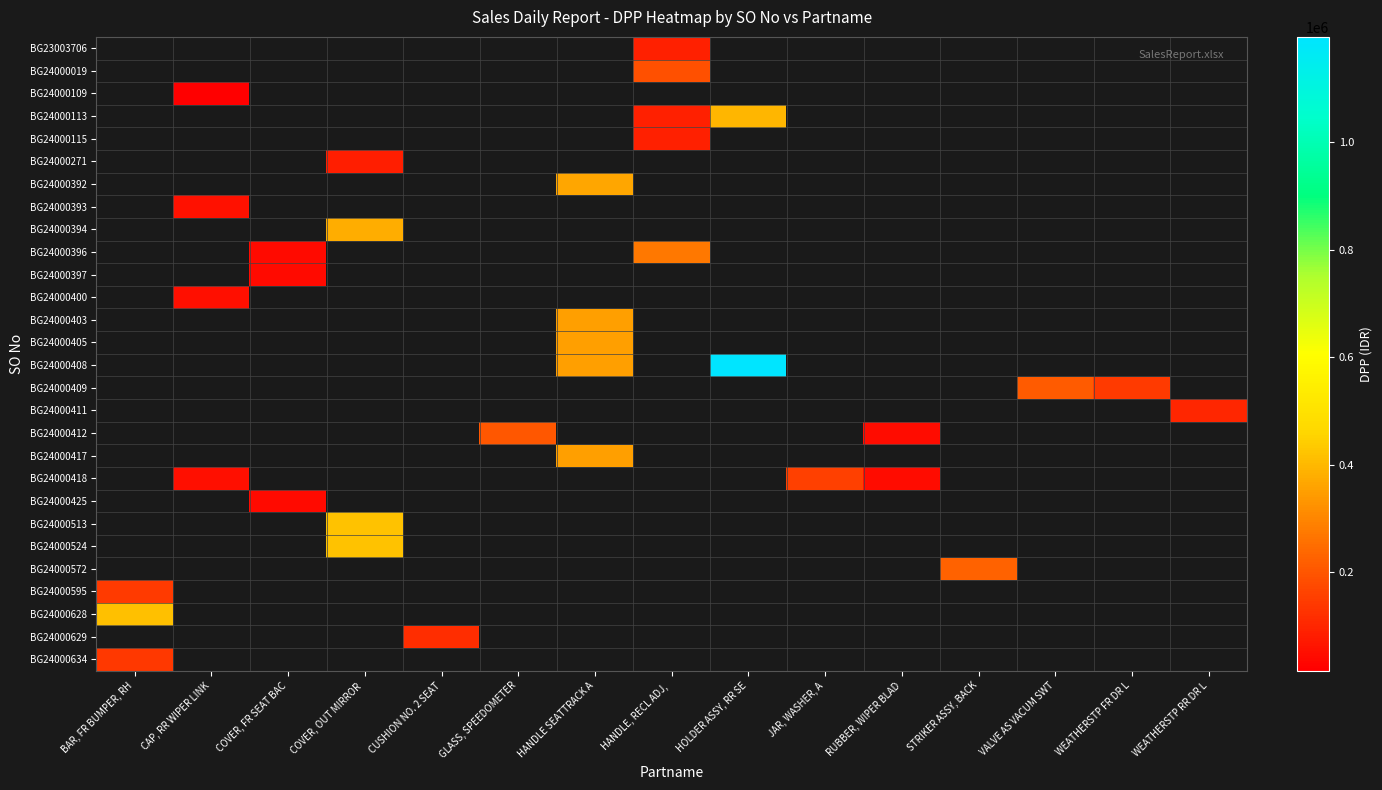

List the series in order of their peak value, lowest first.

BG23003706, BG24000019, BG24000109, BG24000113, BG24000115, BG24000271, BG24000392, BG24000393, BG24000394, BG24000396, BG24000397, BG24000400, BG24000403, BG24000405, BG24000408, BG24000409, BG24000411, BG24000412, BG24000417, BG24000418, BG24000425, BG24000513, BG24000524, BG24000572, BG24000595, BG24000628, BG24000629, BG24000634